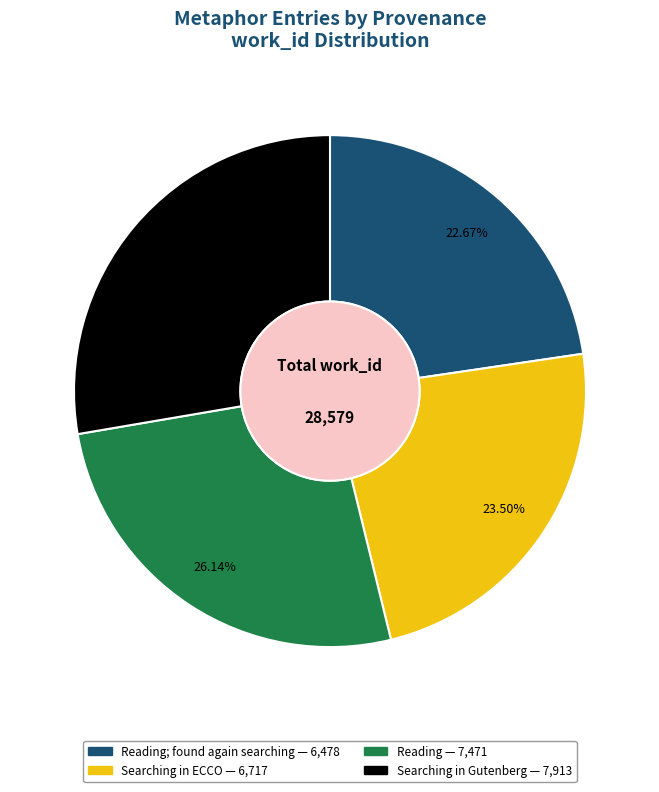

Does any single category account for the majority?

No